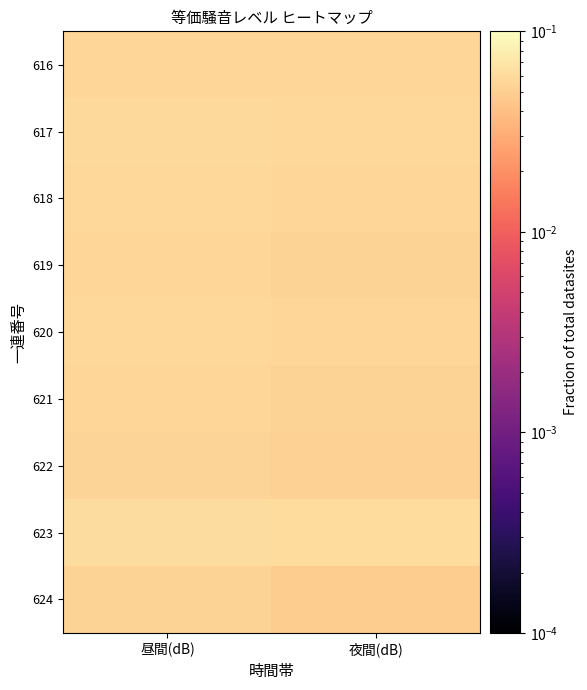

At 昼間(dB), list the series in order from largest to smallest.

623, 617, 618, 620, 616, 619, 621, 622, 624